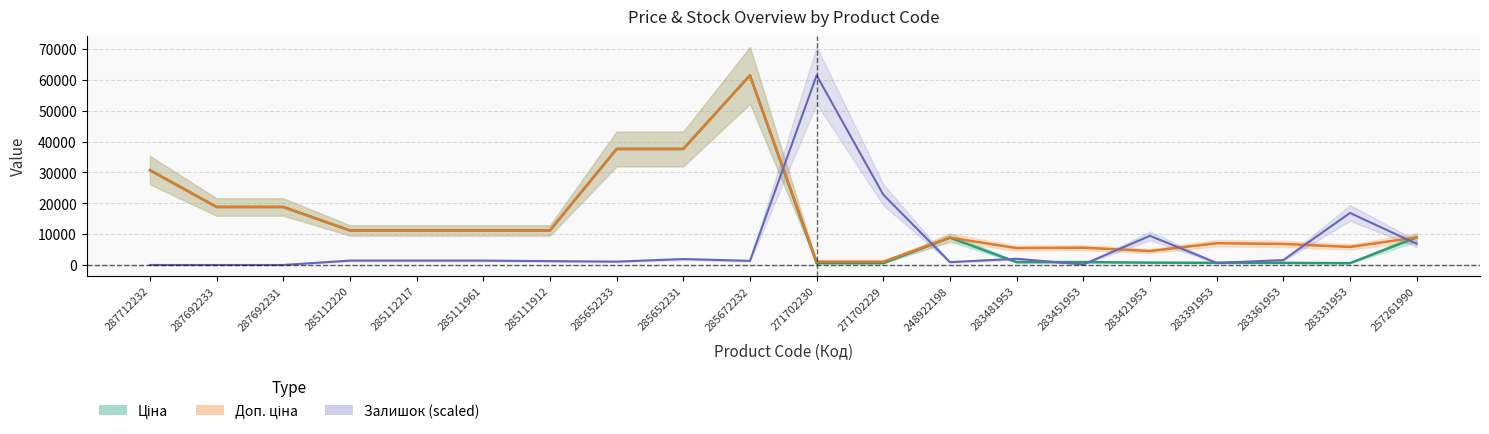

At 287692231, list the series in order from smallest to largest.

Залишок, Ціна, Доп. ціна